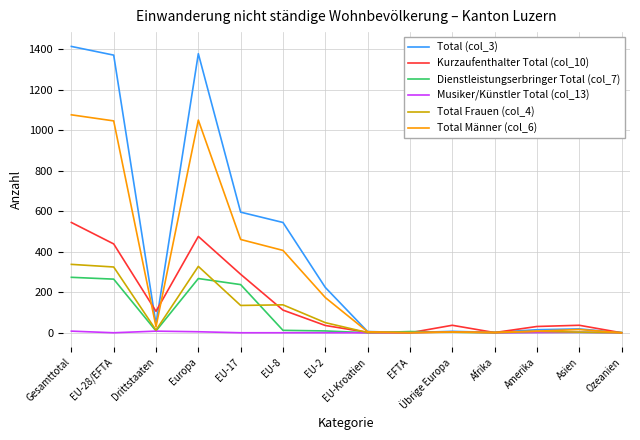

True or false: Dienstleistungserbringer Total (col_7) has a value of 6 at EFTA.

True